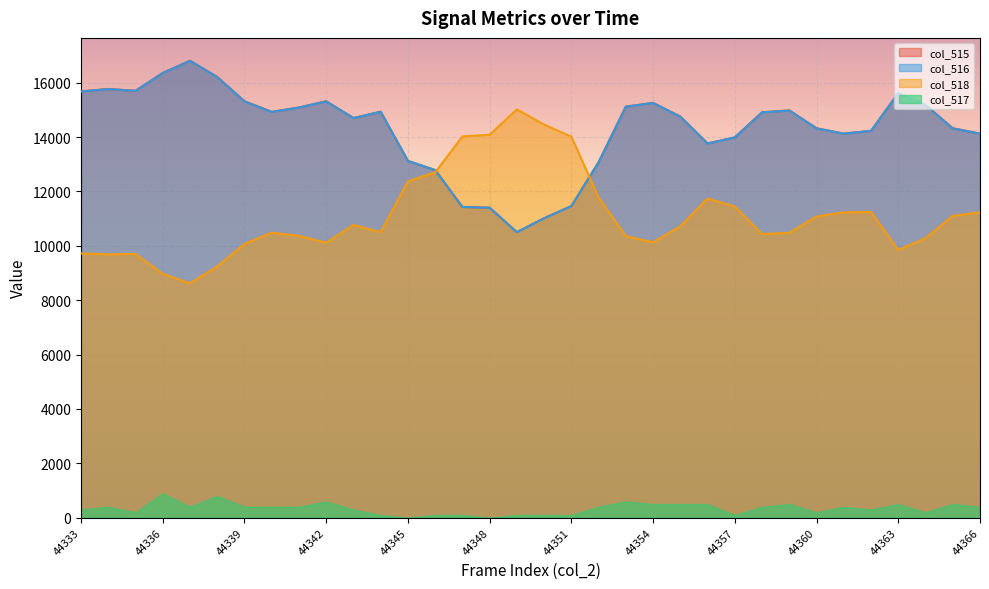

Is the value of col_515 at 44361 greater than the value of col_518 at 44351?

Yes